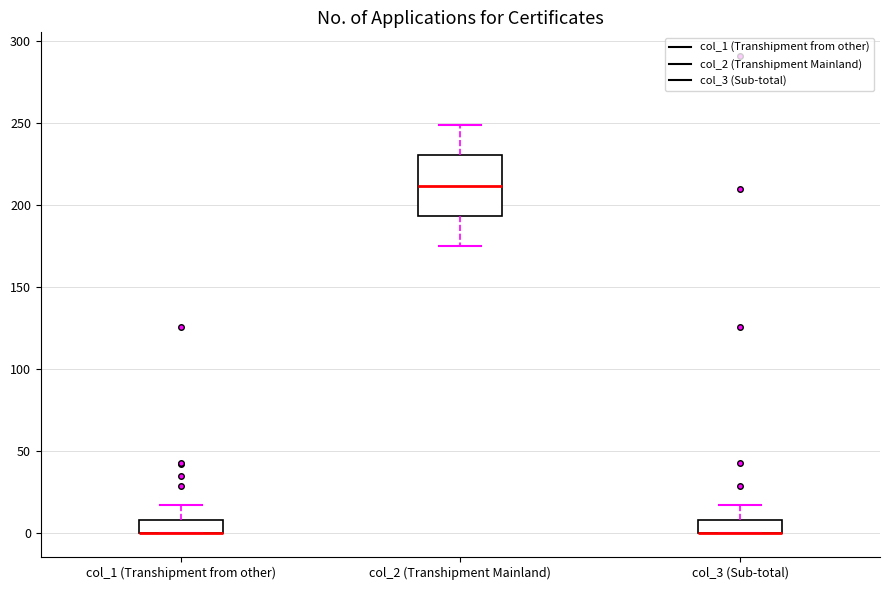

Where does the upper whisker of the box for col_3 (Sub-total) end on the y-axis? The values are not printed on the chart, so give them approximately, as read against the axis.

15